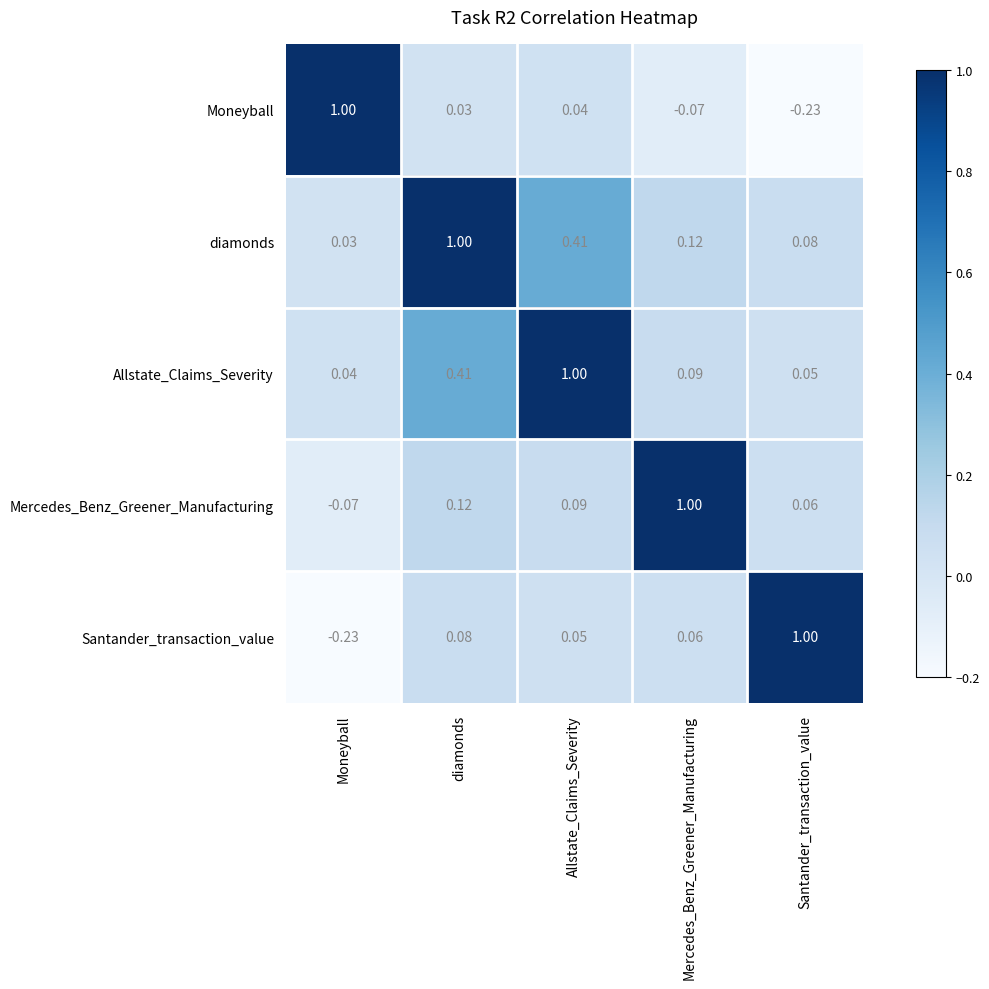

At which label does Moneyball reach its minimum?

Santander_transaction_value